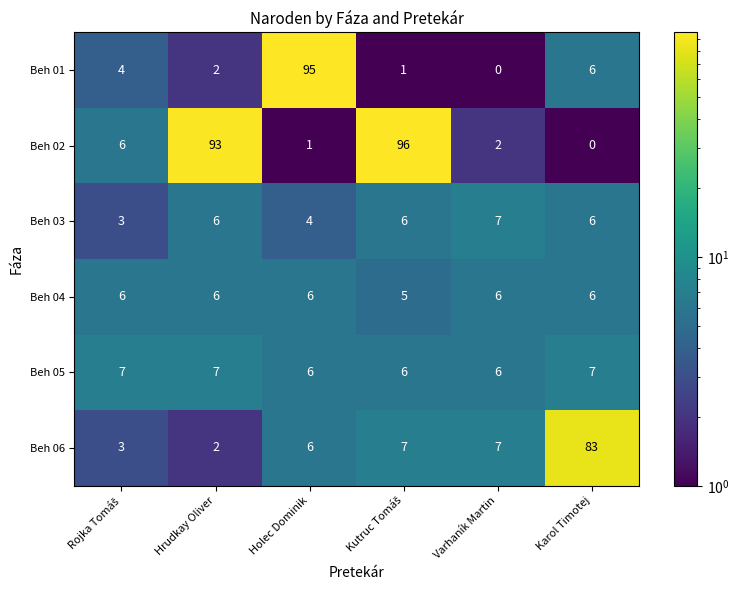

How many data points in Beh 04 are less than 6?

1